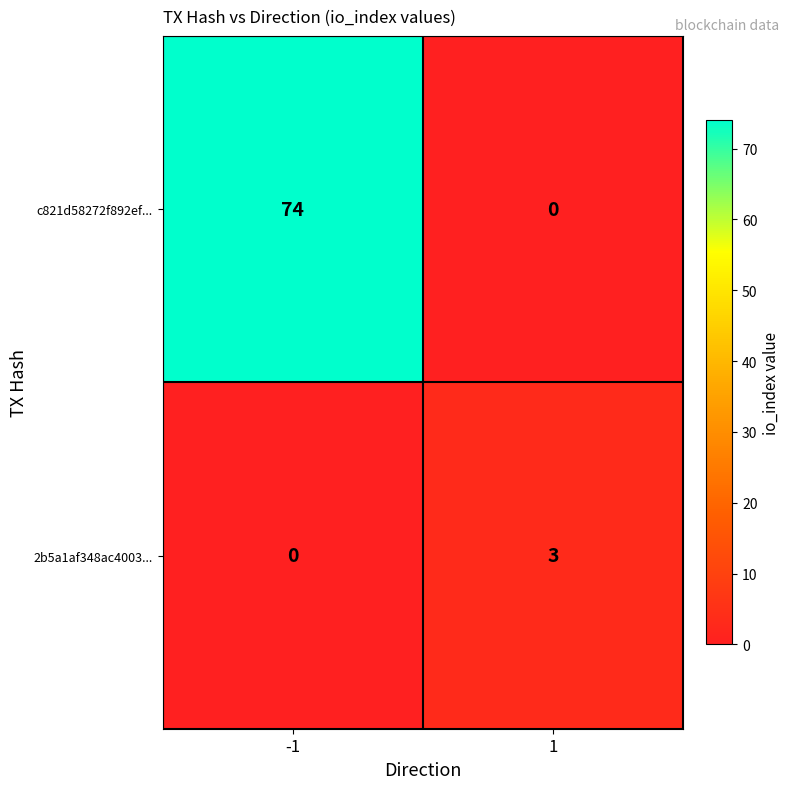

Reading left to right, extract all data points from this chart.

c821d58272f892ef...: 74	0
2b5a1af348ac4003...: 0	3